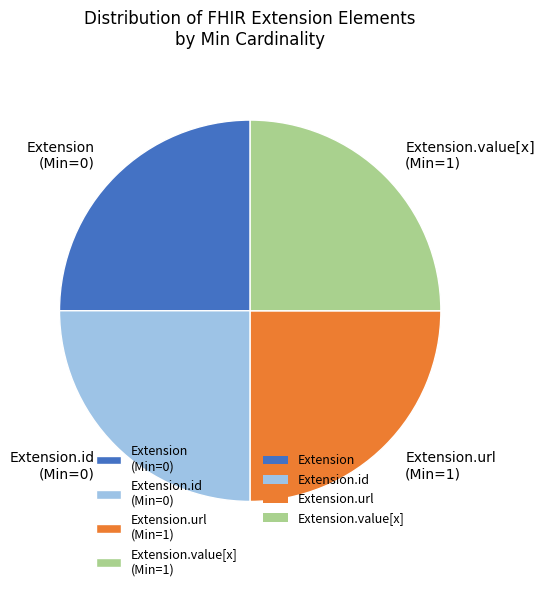

What is the ratio of the value at Extension.id (Min=0) to the value at Extension.url (Min=1)?

1.0